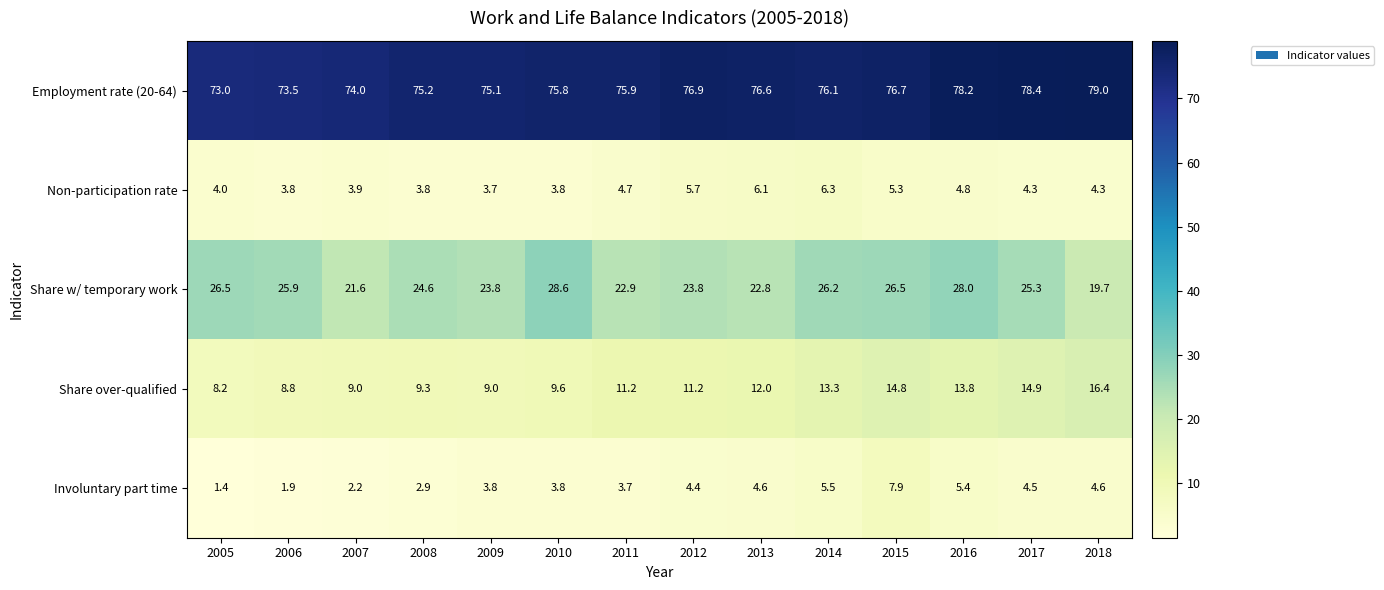

What is the total value across all series at 2012?

122.0